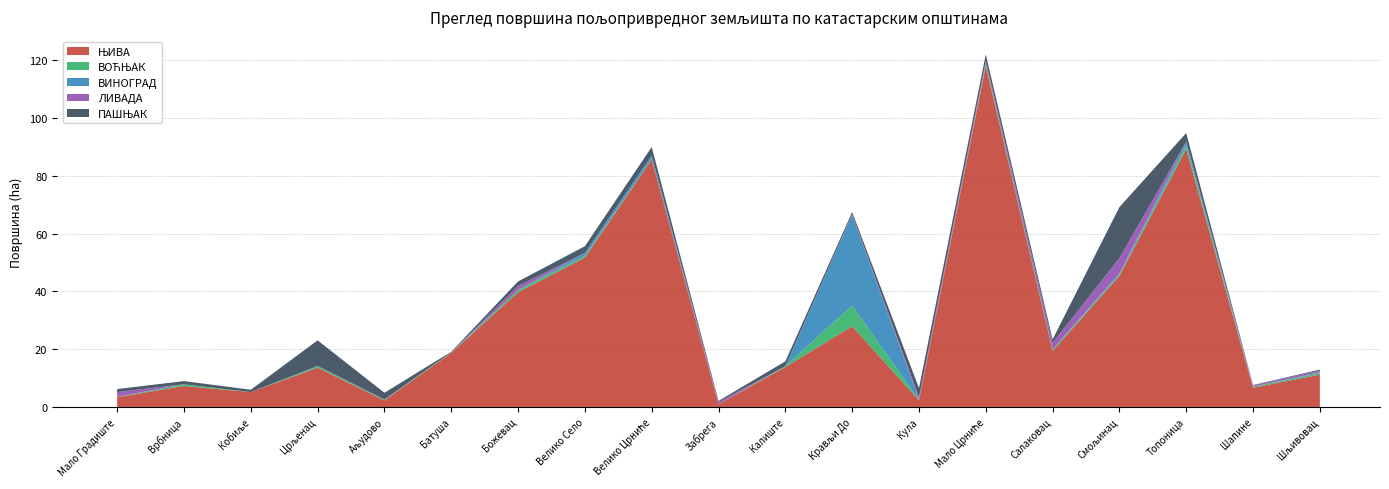

Reading left to right, extract all data points from this chart.

ЊИВА: Мало Градиште=3.4	Врбница=7.3	Кобиље=5.1	Црљенац=13.6	Аљудово=2.2	Батуша=18.7	Божевац=39.7	Велико Село=51.7	Велико Црниће=85.7	Забрега=0.9	Калиште=13.8	Крављи До=28.0	Кула=2.3	Мало Црниће=118.0	Салаковац=19.4	Смољинац=45.3	Топоница=89.2	Шапине=6.6	Шљивовац=11.2
ВОЋЊАК: Мало Градиште=0.1	Врбница=0.6	Кобиље=0.0	Црљенац=0.5	Аљудово=0.2	Батуша=0.2	Божевац=0.8	Велико Село=0.6	Велико Црниће=0.1	Забрега=0.0	Калиште=0.3	Крављи До=7.1	Кула=0.2	Мало Црниће=0.8	Салаковац=0.6	Смољинац=0.5	Топоница=1.2	Шапине=0.4	Шљивовац=0.5
ВИНОГРАД: Мало Градиште=0.0	Врбница=0.0	Кобиље=0.0	Црљенац=0.1	Аљудово=0.0	Батуша=0.0	Божевац=0.0	Велико Село=1.0	Велико Црниће=1.3	Забрега=0.0	Калиште=0.0	Крављи До=31.4	Кула=0.0	Мало Црниће=0.0	Салаковац=0.0	Смољинац=0.5	Топоница=1.2	Шапине=0.0	Шљивовац=0.3
ЛИВАДА: Мало Градиште=1.7	Врбница=0.0	Кобиље=0.0	Црљенац=0.0	Аљудово=0.2	Батуша=0.0	Божевац=1.4	Велико Село=0.0	Велико Црниће=0.0	Забрега=0.8	Калиште=0.0	Крављи До=0.2	Кула=0.9	Мало Црниће=1.0	Салаковац=2.3	Смољинац=5.2	Топоница=0.2	Шапине=0.5	Шљивовац=0.5
ПАШЊАК: Мало Градиште=1.0	Врбница=1.1	Кобиље=0.8	Црљенац=8.9	Аљудово=2.3	Батуша=0.2	Божевац=1.6	Велико Село=2.3	Велико Црниће=2.9	Забрега=0.4	Калиште=1.6	Крављи До=0.8	Кула=3.2	Мало Црниће=2.2	Салаковац=1.2	Смољинац=17.7	Топоница=3.0	Шапине=0.1	Шљивовац=0.4